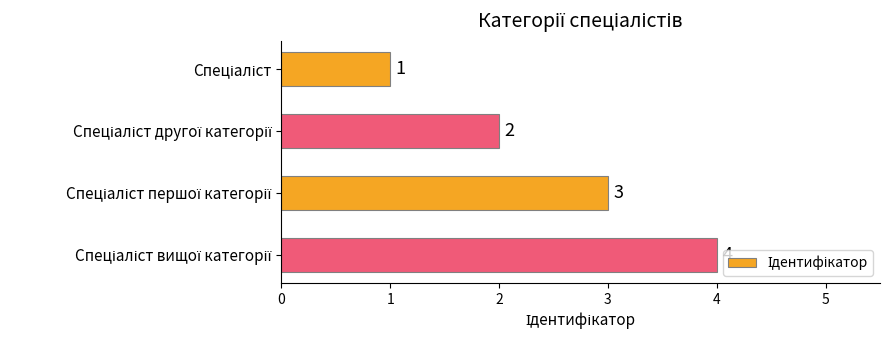

What is the value of the 4th bar from the top?

4